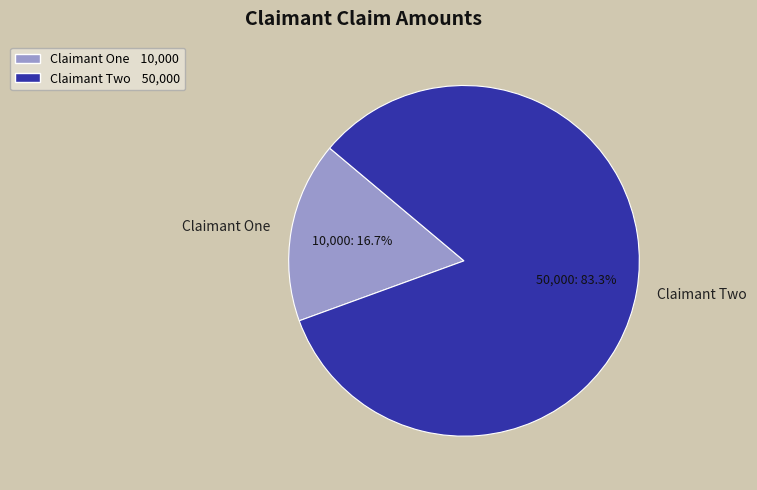

What portion of the pie excludes Claimant One?

83.3%